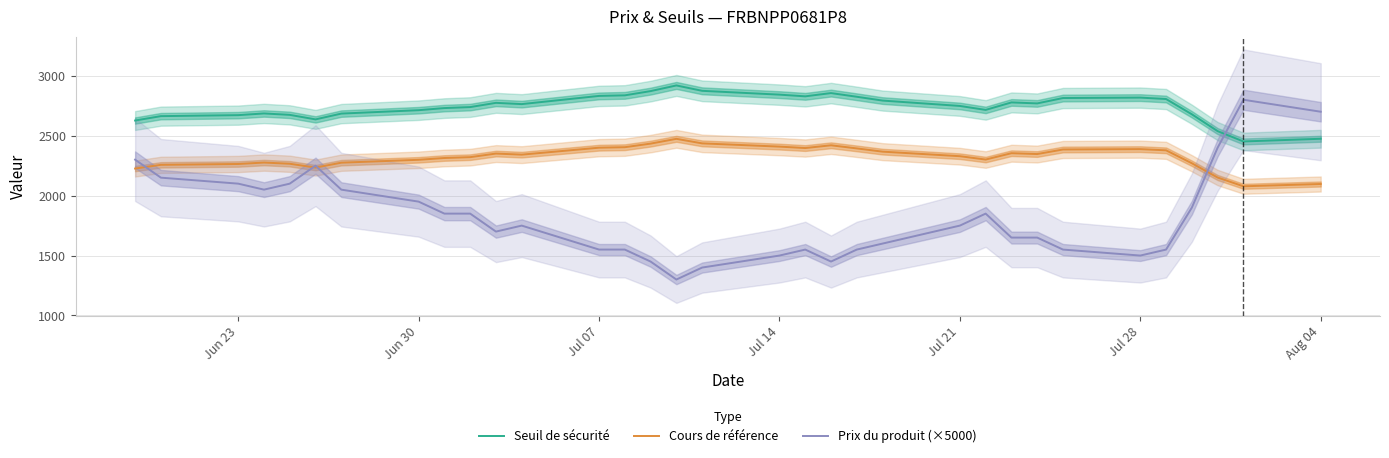

What are all the series names shown in the legend?

Seuil de sécurité, Cours de référence, Prix du produit (×5000)